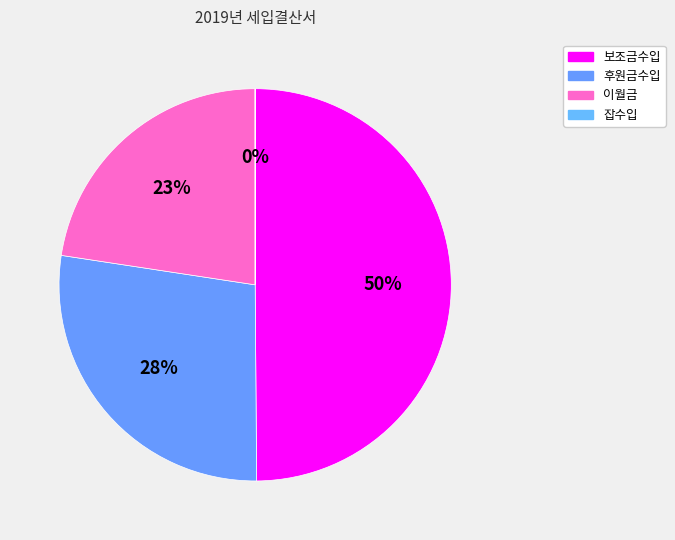

Is the sum of 잡수입 and 이월금 greater than half?

No